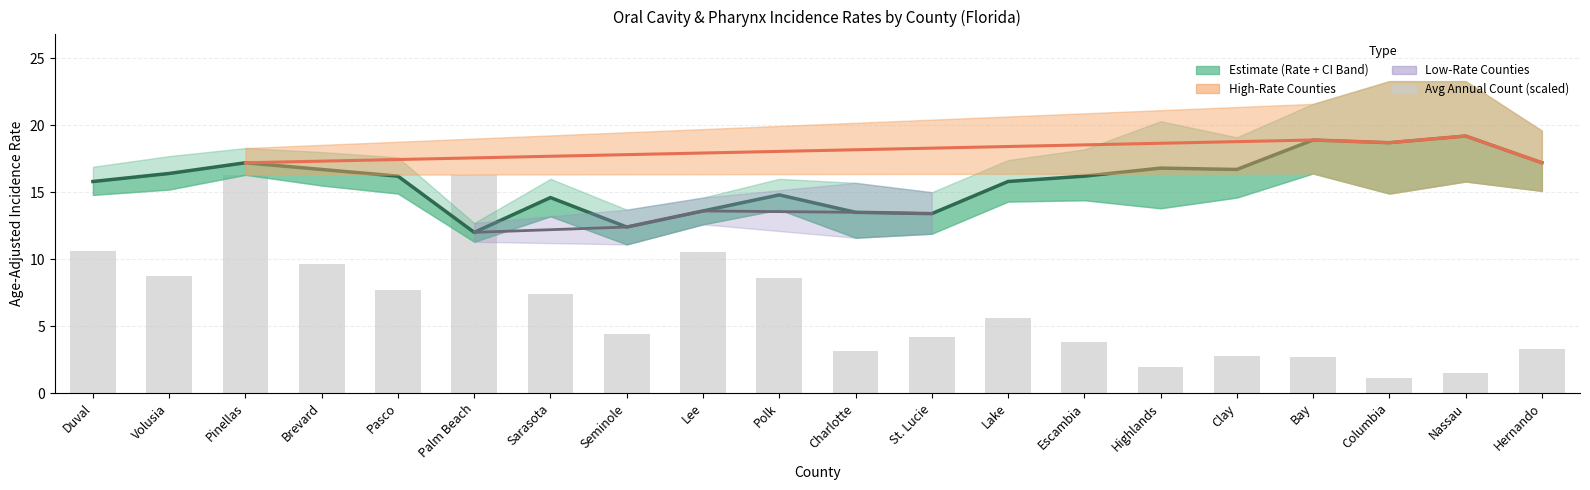

What is the value of the Avg Annual Count bar at the 14th from the left?

3.8